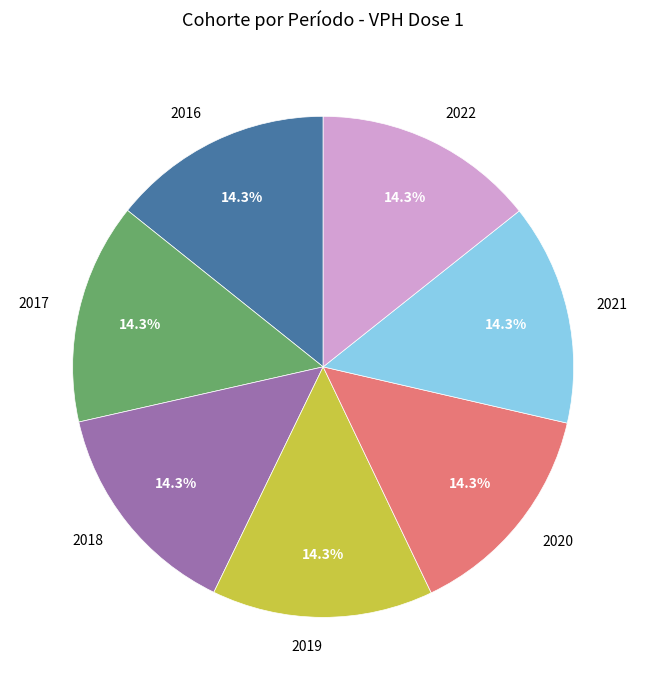

What is the ratio of the value at 2021 to the value at 2019?

1.0